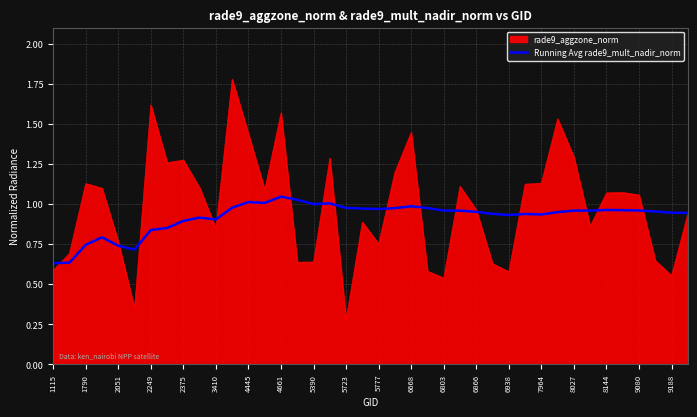

Which series has the widest spread of values?

rade9_aggzone_norm